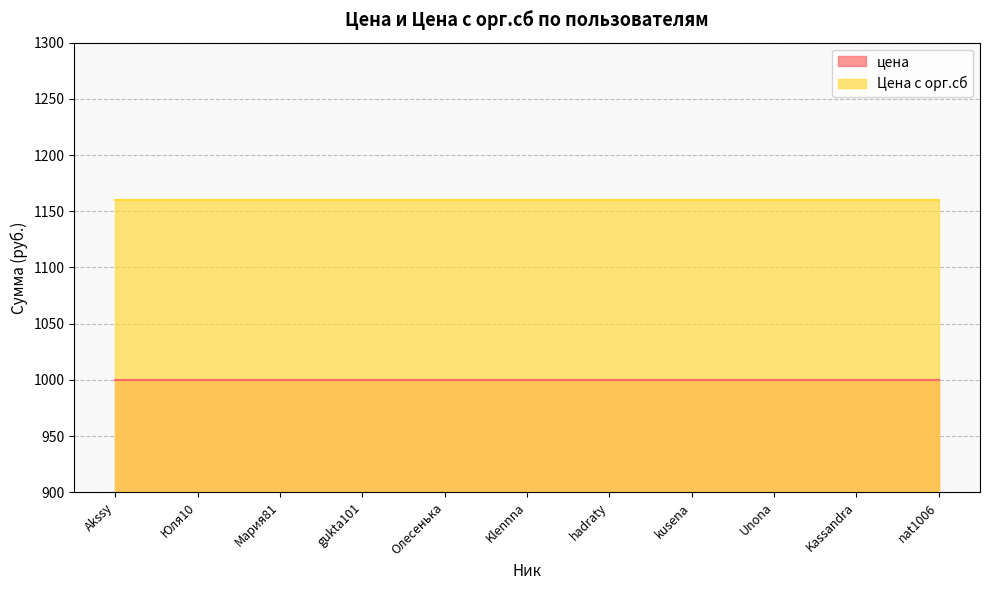

True or false: цена and Цена с орг.сб intersect in this chart.

False